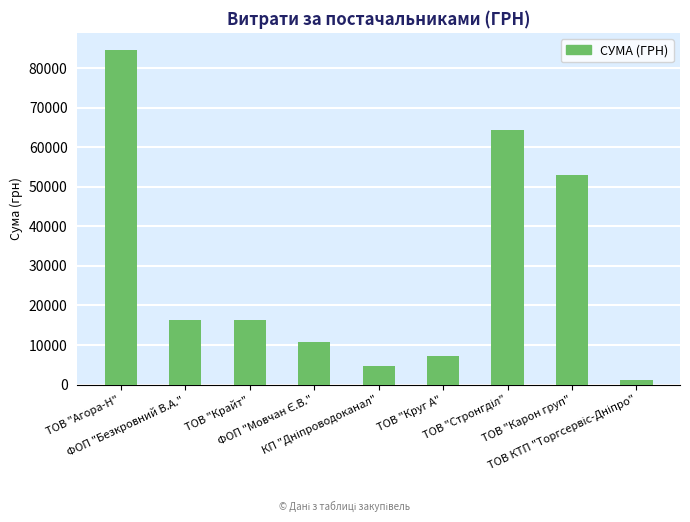

What is the maximum value shown in the chart?

84655.6